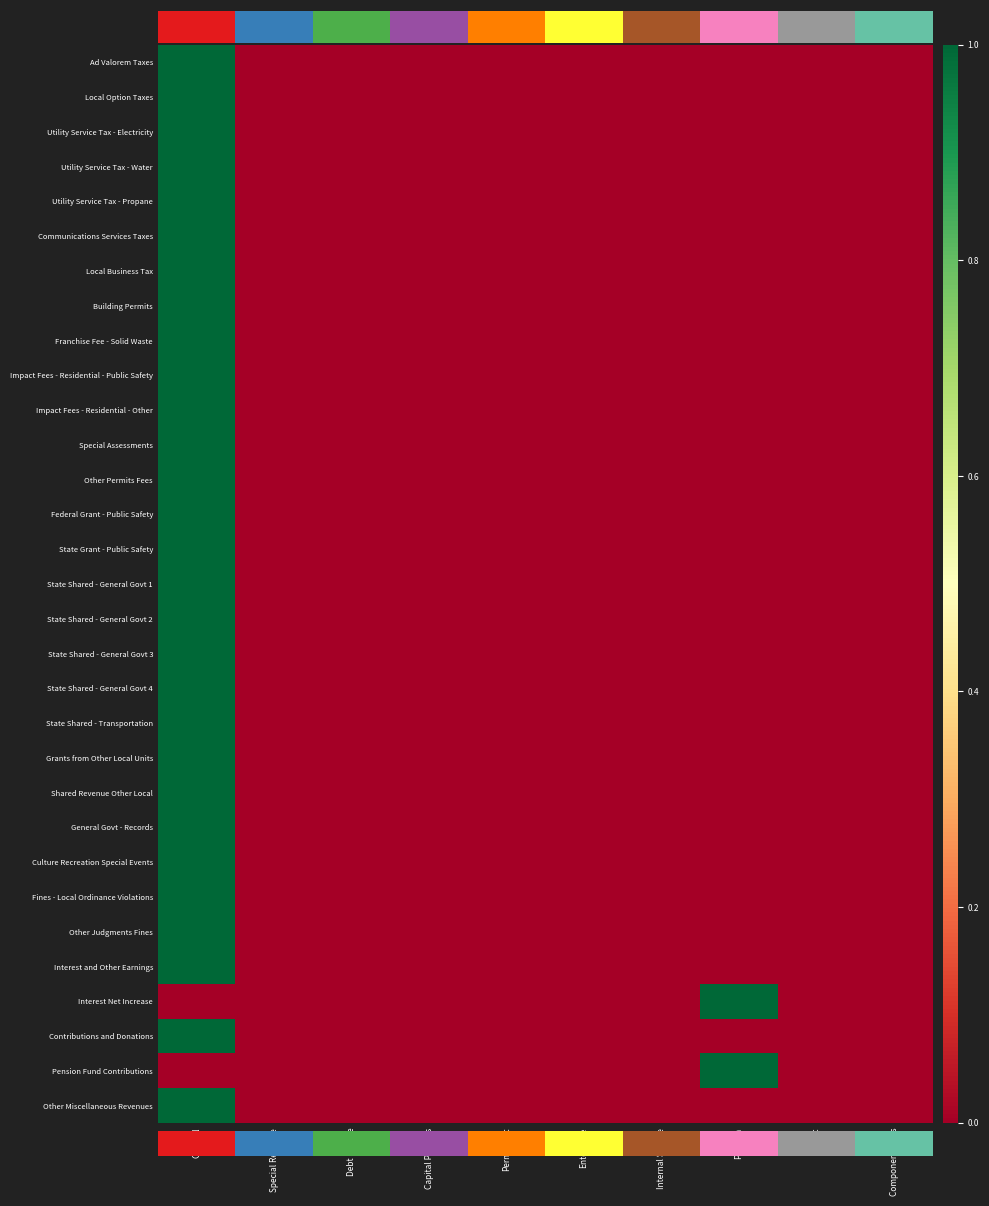

Which series has the widest spread of values?

Ad Valorem Taxes